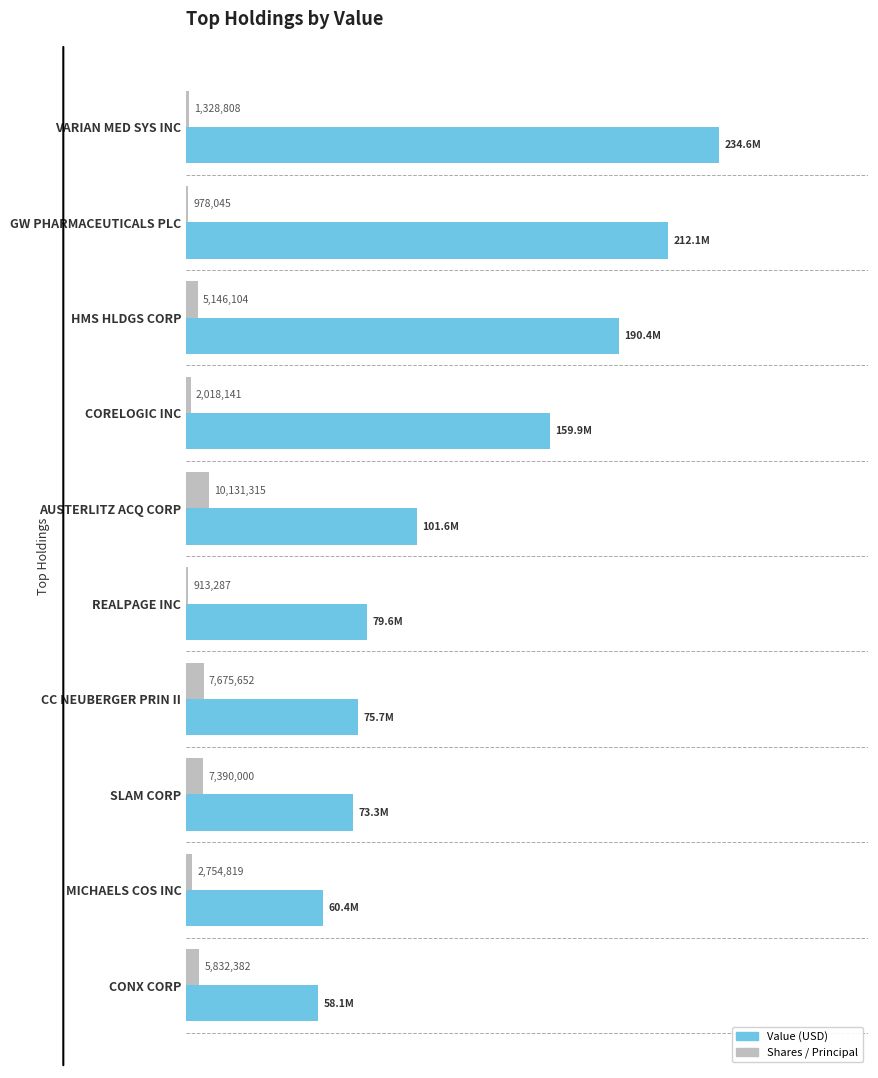

The Value series shows 100206887 at CORELOGIC INC. True or false?

False